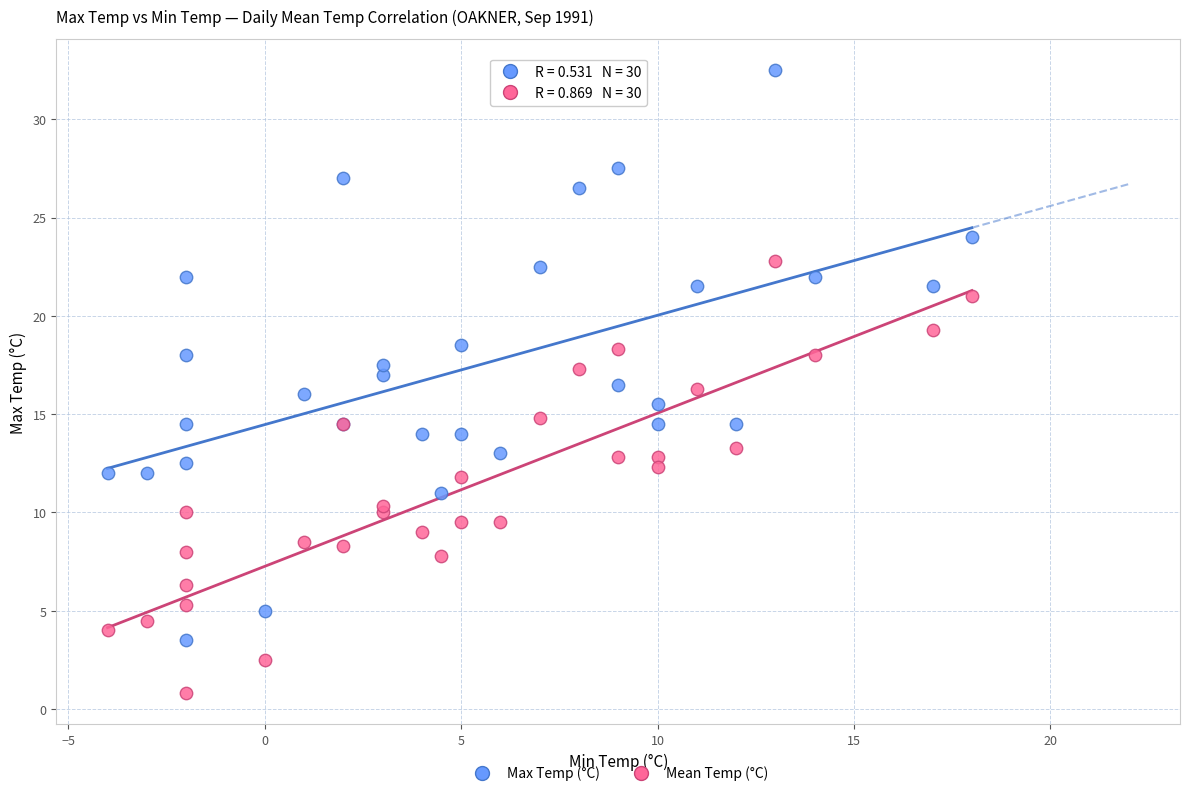

Which series has the widest spread of Y values?

Max Temp (°C)